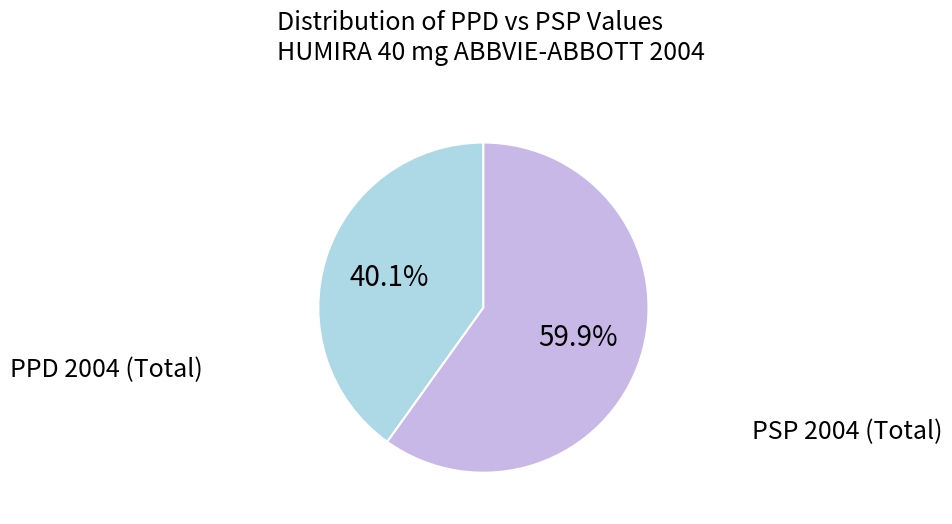

To the nearest percent, what is the difference between the largest and smallest slice percentages?

20%